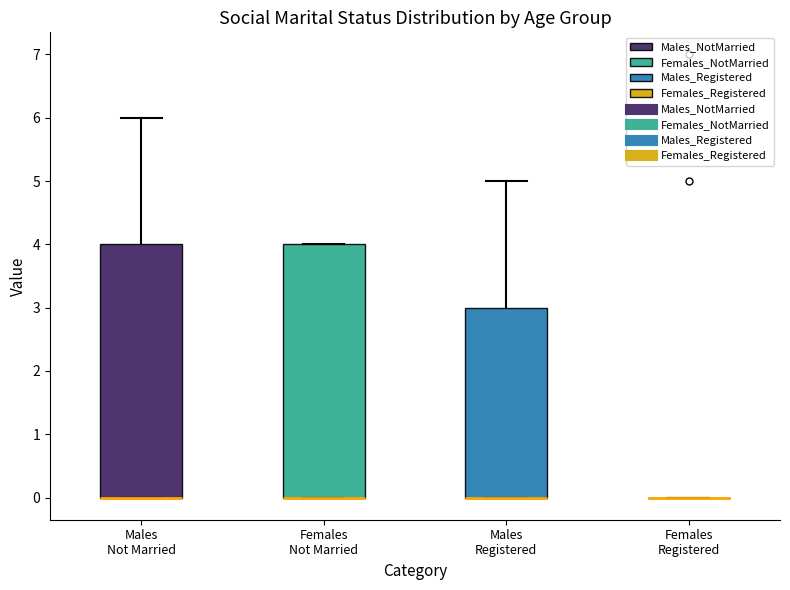

Where is the upper edge of the box for Males Registered on the y-axis? The values are not printed on the chart, so give them approximately, as read against the axis.

3